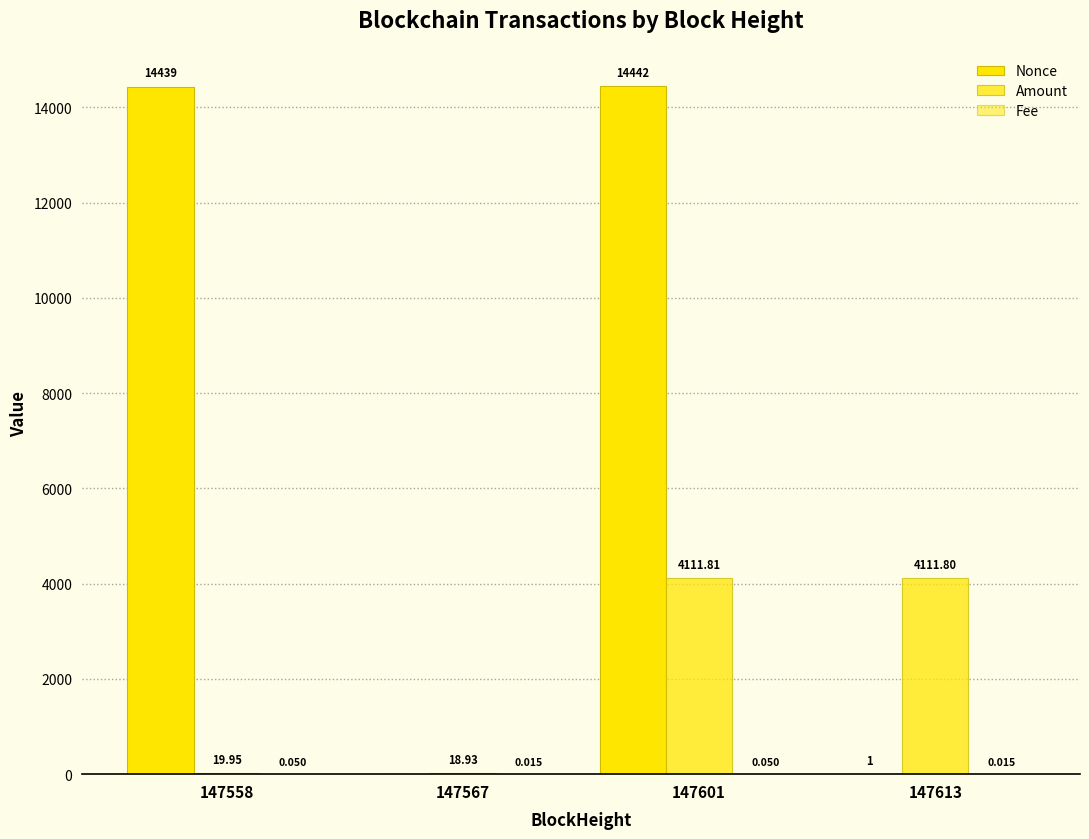

Reading left to right, transcribe all the data shown in this chart.

Nonce: 14439.0	0.0	14442.0	1.0
Amount: 19.9	18.9	4111.8	4111.8
Fee: 0.1	0.0	0.1	0.0